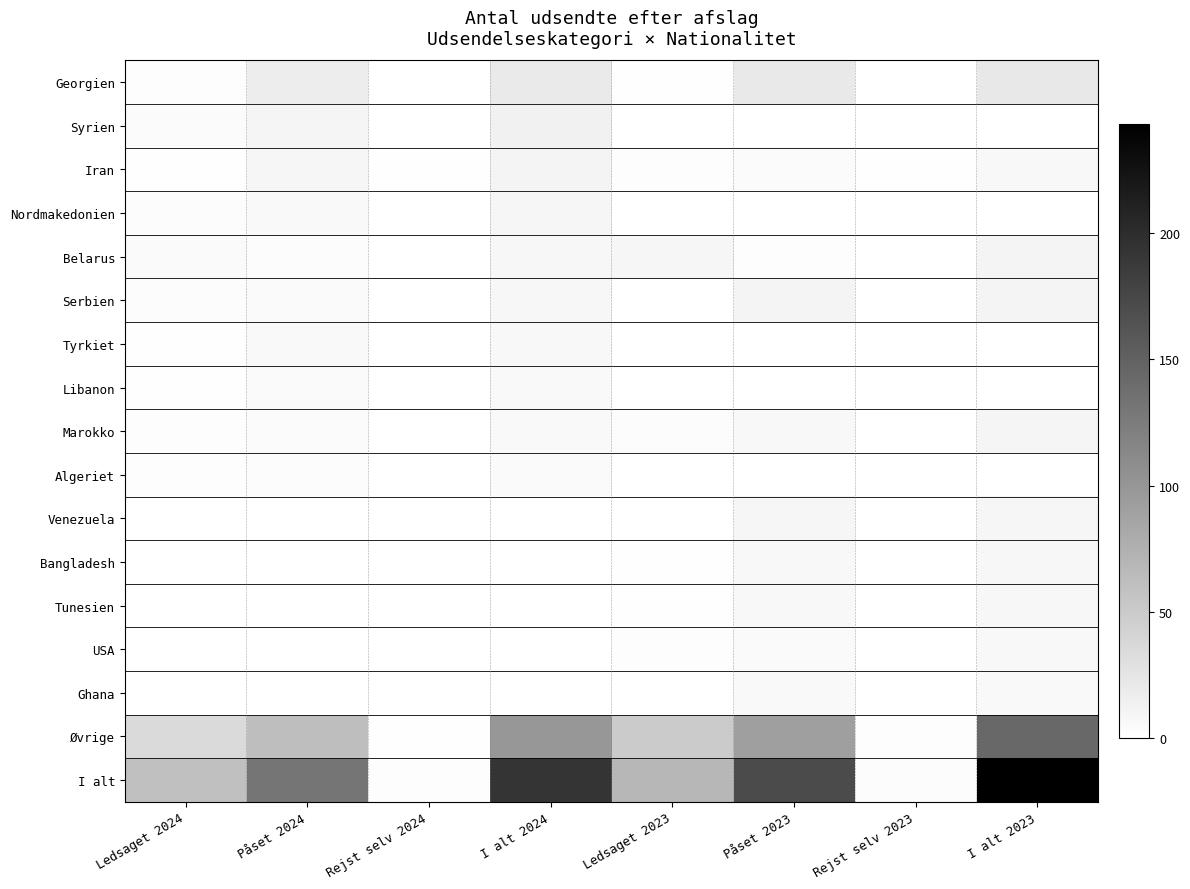

Which series changed the most between Rejst selv 2024 and Ledsaget 2023?

I alt